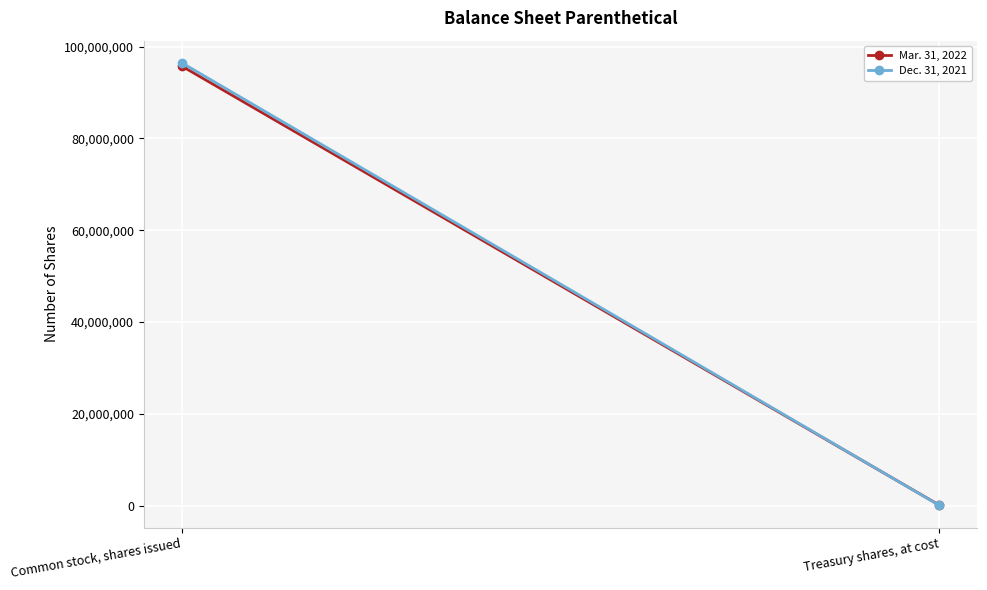

Count the number of data series in this chart.

2